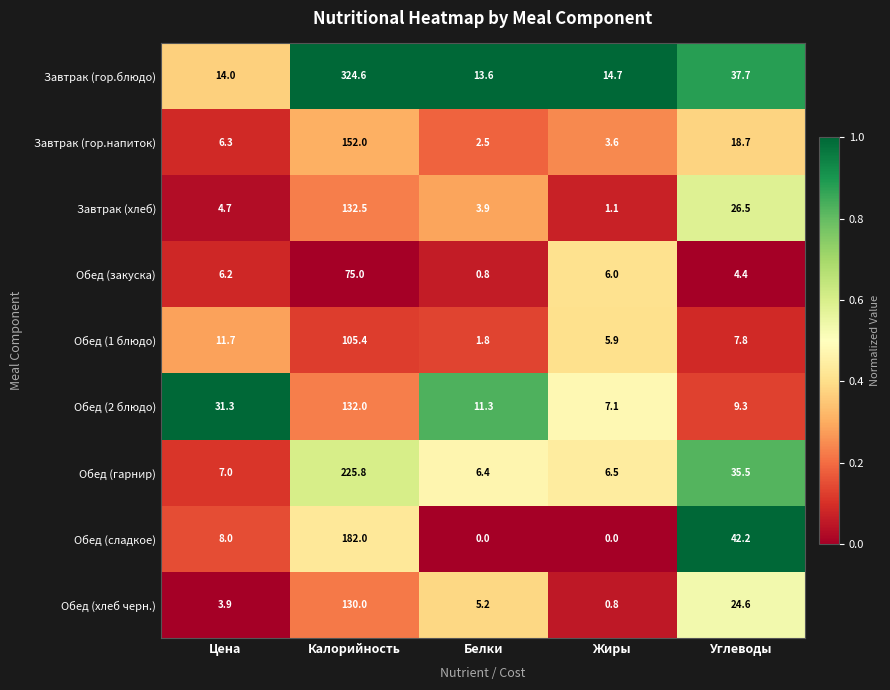

Is it true that Обед (1 блюдо) equals 18.5 at Цена?

False